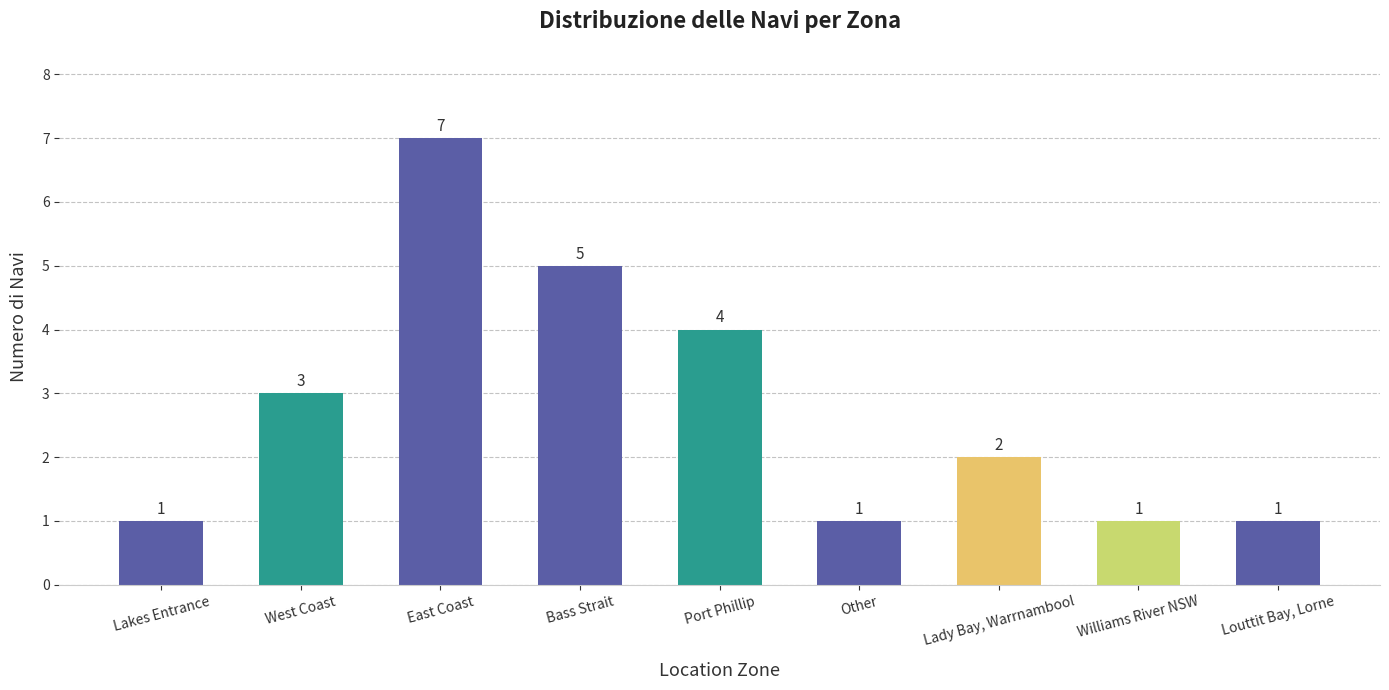

What is the label of the 7th bar from the right?

East Coast